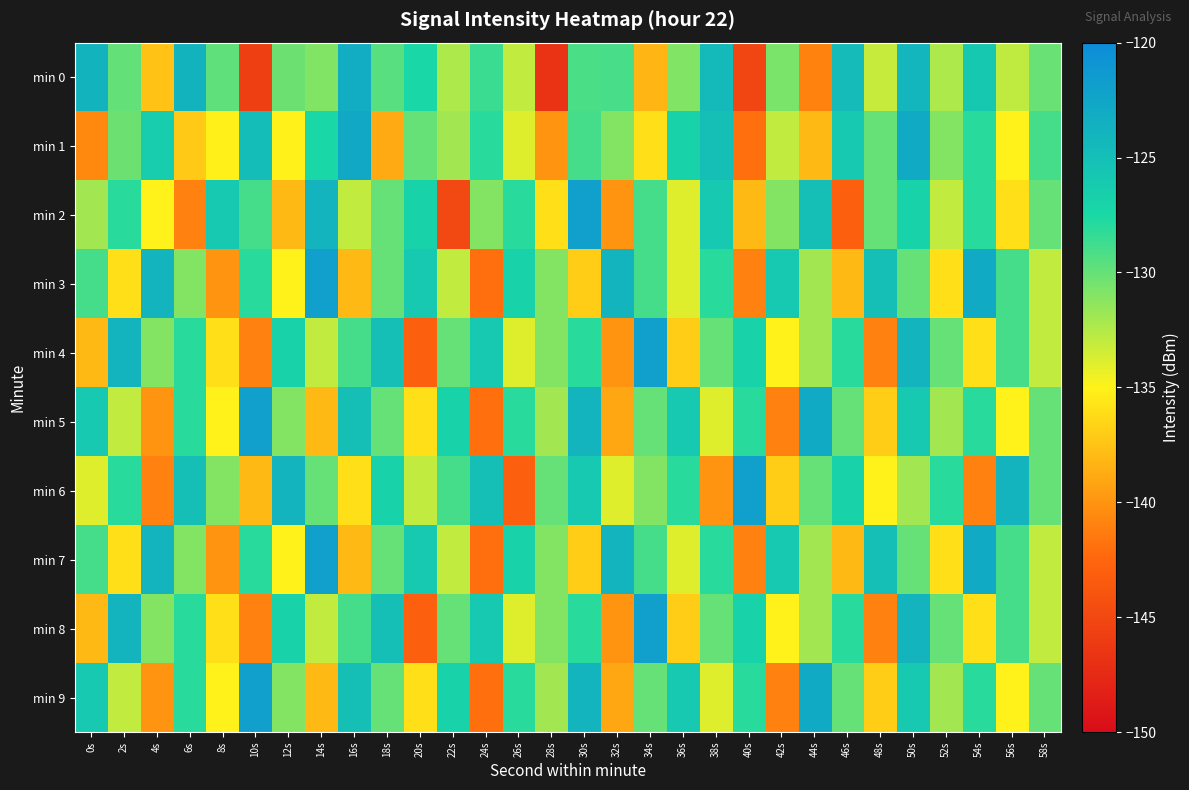

Reading left to right, list all the values displayed in this chart.

min 0: 0s=-123.9	2s=-129.9	4s=-137.5	6s=-123.9	8s=-129.8	10s=-145.7	12s=-130.2	14s=-130.9	16s=-123.3	18s=-129.5	20s=-127.4	22s=-132.3	24s=-128.6	26s=-133.0	28s=-146.7	30s=-129.1	32s=-129.1	34s=-138.2	36s=-130.9	38s=-124.4	40s=-145.2	42s=-130.7	44s=-141.0	46s=-124.6	48s=-133.2	50s=-124.1	52s=-132.3	54s=-125.9	56s=-132.9	58s=-130.2
min 1: 0s=-140.6	2s=-130.2	4s=-126.4	6s=-137.2	8s=-135.1	10s=-124.9	12s=-135.0	14s=-127.4	16s=-122.8	18s=-138.9	20s=-130.0	22s=-132.0	24s=-128.0	26s=-134.0	28s=-140.0	30s=-129.0	32s=-131.0	34s=-136.0	36s=-127.0	38s=-125.0	40s=-142.0	42s=-133.0	44s=-138.0	46s=-126.0	48s=-130.0	50s=-123.0	52s=-131.0	54s=-128.0	56s=-135.0	58s=-129.0
min 2: 0s=-132.0	2s=-128.0	4s=-135.0	6s=-141.0	8s=-126.0	10s=-129.0	12s=-138.0	14s=-124.0	16s=-133.0	18s=-130.0	20s=-127.0	22s=-145.0	24s=-131.0	26s=-128.0	28s=-136.0	30s=-122.0	32s=-140.0	34s=-129.0	36s=-134.0	38s=-126.0	40s=-138.0	42s=-131.0	44s=-125.0	46s=-143.0	48s=-130.0	50s=-127.0	52s=-133.0	54s=-128.0	56s=-136.0	58s=-130.0
min 3: 0s=-129.0	2s=-136.0	4s=-124.0	6s=-131.0	8s=-140.0	10s=-128.0	12s=-135.0	14s=-122.0	16s=-138.0	18s=-130.0	20s=-126.0	22s=-133.0	24s=-142.0	26s=-127.0	28s=-131.0	30s=-137.0	32s=-124.0	34s=-129.0	36s=-134.0	38s=-128.0	40s=-141.0	42s=-126.0	44s=-132.0	46s=-138.0	48s=-125.0	50s=-130.0	52s=-136.0	54s=-123.0	56s=-129.0	58s=-133.0
min 4: 0s=-138.0	2s=-124.0	4s=-131.0	6s=-128.0	8s=-136.0	10s=-141.0	12s=-127.0	14s=-133.0	16s=-129.0	18s=-125.0	20s=-143.0	22s=-130.0	24s=-126.0	26s=-134.0	28s=-131.0	30s=-128.0	32s=-140.0	34s=-122.0	36s=-137.0	38s=-130.0	40s=-127.0	42s=-135.0	44s=-132.0	46s=-128.0	48s=-141.0	50s=-124.0	52s=-130.0	54s=-136.0	56s=-129.0	58s=-133.0
min 5: 0s=-126.0	2s=-133.0	4s=-140.0	6s=-128.0	8s=-135.0	10s=-122.0	12s=-131.0	14s=-138.0	16s=-125.0	18s=-130.0	20s=-136.0	22s=-127.0	24s=-142.0	26s=-128.0	28s=-132.0	30s=-124.0	32s=-139.0	34s=-130.0	36s=-126.0	38s=-134.0	40s=-128.0	42s=-141.0	44s=-123.0	46s=-130.0	48s=-137.0	50s=-126.0	52s=-132.0	54s=-128.0	56s=-135.0	58s=-130.0
min 6: 0s=-134.0	2s=-128.0	4s=-141.0	6s=-125.0	8s=-131.0	10s=-138.0	12s=-124.0	14s=-130.0	16s=-136.0	18s=-127.0	20s=-133.0	22s=-129.0	24s=-125.0	26s=-143.0	28s=-130.0	30s=-126.0	32s=-134.0	34s=-131.0	36s=-128.0	38s=-140.0	40s=-122.0	42s=-137.0	44s=-130.0	46s=-127.0	48s=-135.0	50s=-132.0	52s=-128.0	54s=-141.0	56s=-124.0	58s=-130.0
min 7: 0s=-129.0	2s=-136.0	4s=-124.0	6s=-131.0	8s=-140.0	10s=-128.0	12s=-135.0	14s=-122.0	16s=-138.0	18s=-130.0	20s=-126.0	22s=-133.0	24s=-142.0	26s=-127.0	28s=-131.0	30s=-137.0	32s=-124.0	34s=-129.0	36s=-134.0	38s=-128.0	40s=-141.0	42s=-126.0	44s=-132.0	46s=-138.0	48s=-125.0	50s=-130.0	52s=-136.0	54s=-123.0	56s=-129.0	58s=-133.0
min 8: 0s=-138.0	2s=-124.0	4s=-131.0	6s=-128.0	8s=-136.0	10s=-141.0	12s=-127.0	14s=-133.0	16s=-129.0	18s=-125.0	20s=-143.0	22s=-130.0	24s=-126.0	26s=-134.0	28s=-131.0	30s=-128.0	32s=-140.0	34s=-122.0	36s=-137.0	38s=-130.0	40s=-127.0	42s=-135.0	44s=-132.0	46s=-128.0	48s=-141.0	50s=-124.0	52s=-130.0	54s=-136.0	56s=-129.0	58s=-133.0
min 9: 0s=-126.0	2s=-133.0	4s=-140.0	6s=-128.0	8s=-135.0	10s=-122.0	12s=-131.0	14s=-138.0	16s=-125.0	18s=-130.0	20s=-136.0	22s=-127.0	24s=-142.0	26s=-128.0	28s=-132.0	30s=-124.0	32s=-139.0	34s=-130.0	36s=-126.0	38s=-134.0	40s=-128.0	42s=-141.0	44s=-123.0	46s=-130.0	48s=-137.0	50s=-126.0	52s=-132.0	54s=-128.0	56s=-135.0	58s=-130.0